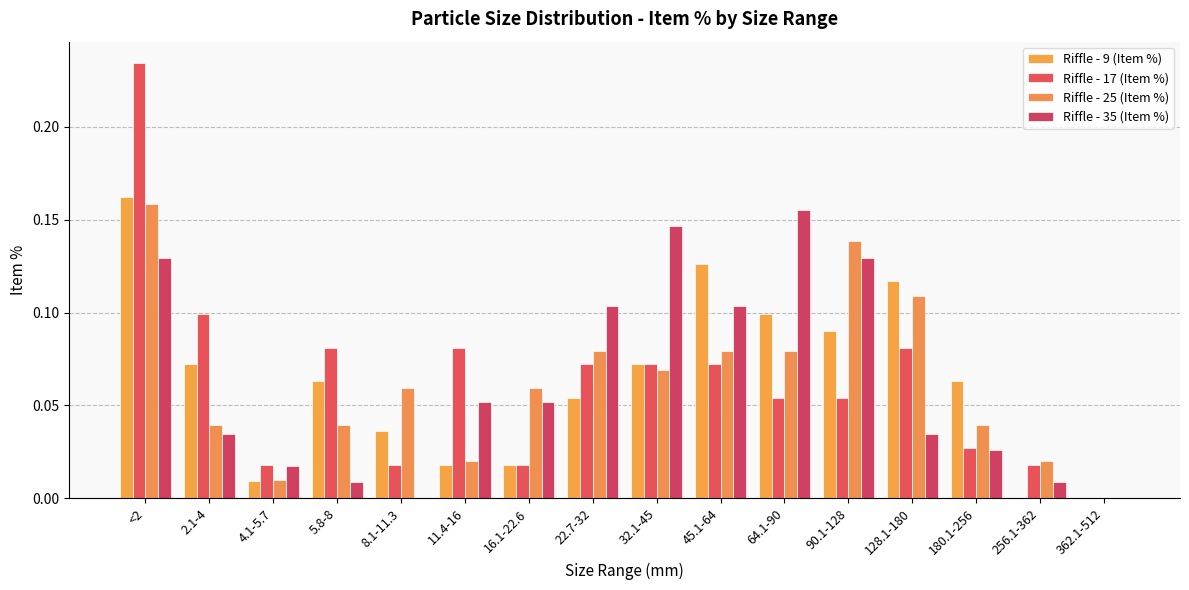

Are the bars grouped side by side (vs. stacked)?

Yes